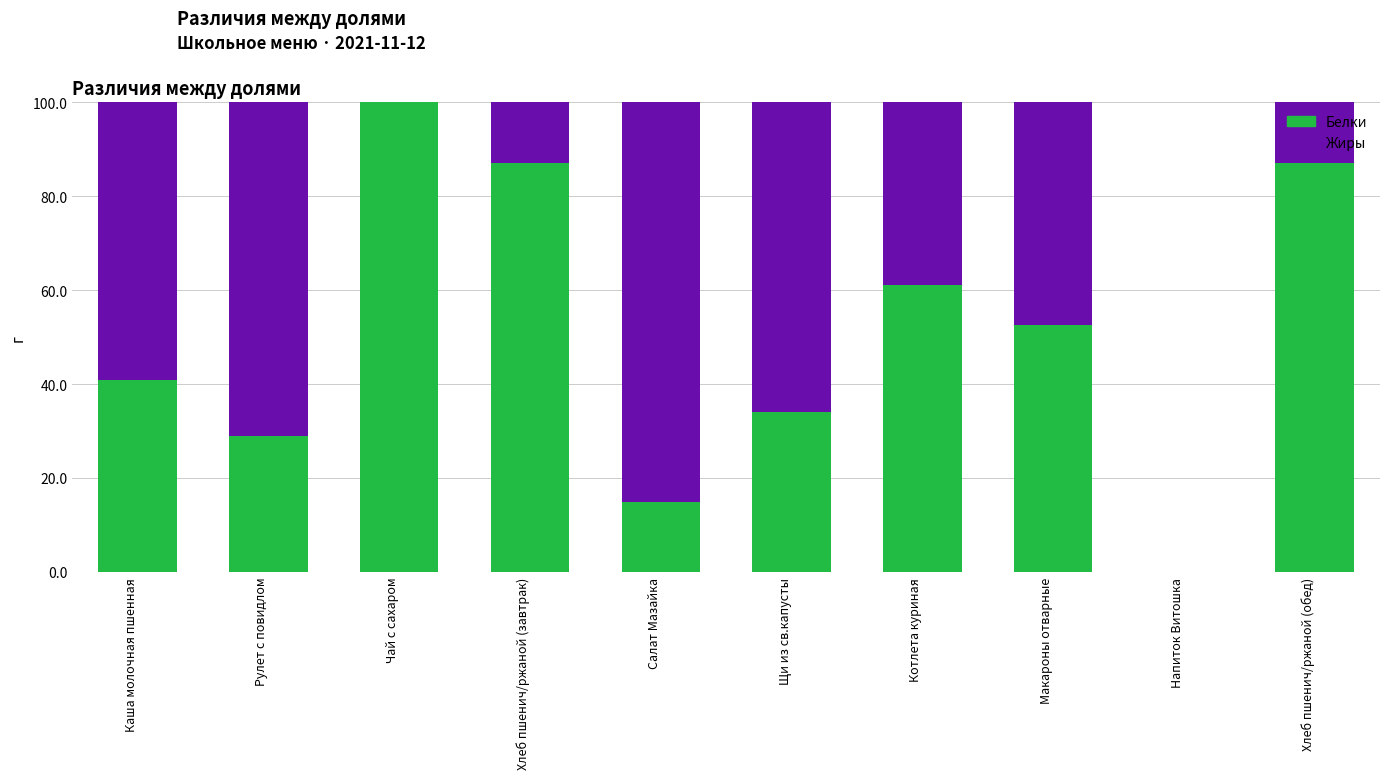

What is the maximum value for Белки?

100.0